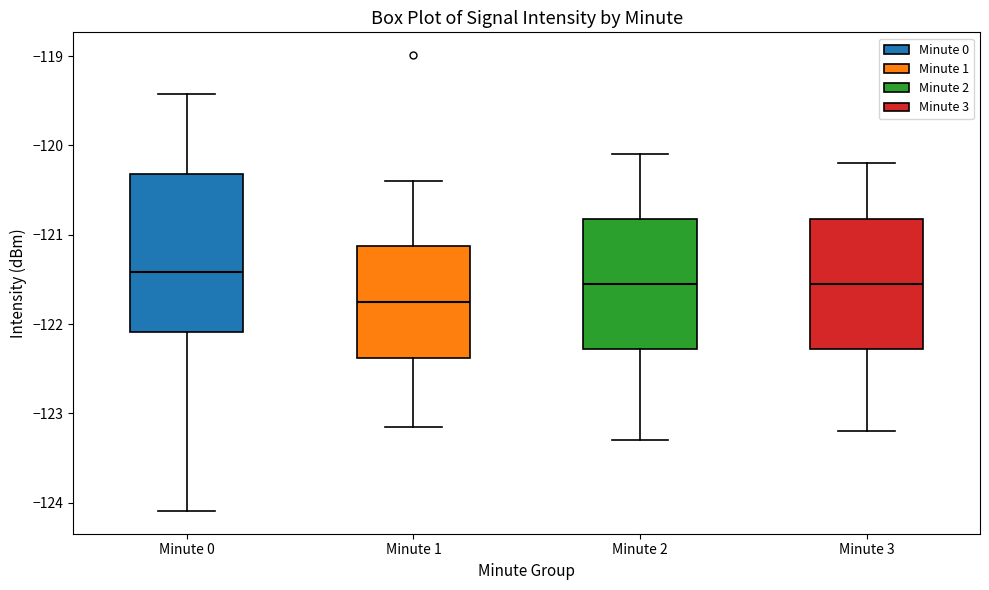

Comparing the boxes themselves (not the whiskers), which one is the tallest?

Minute 0